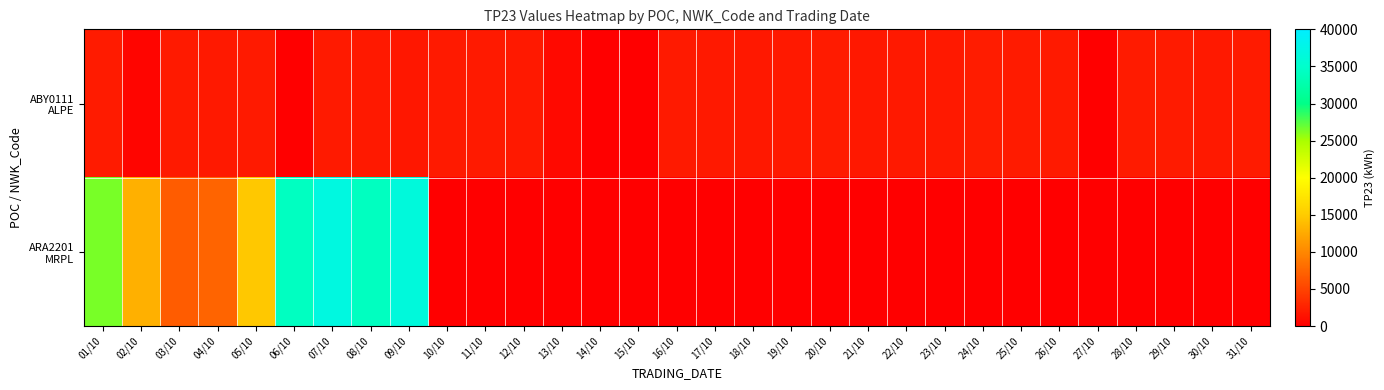

What is the difference between the highest and lowest values at 17/10?

1908